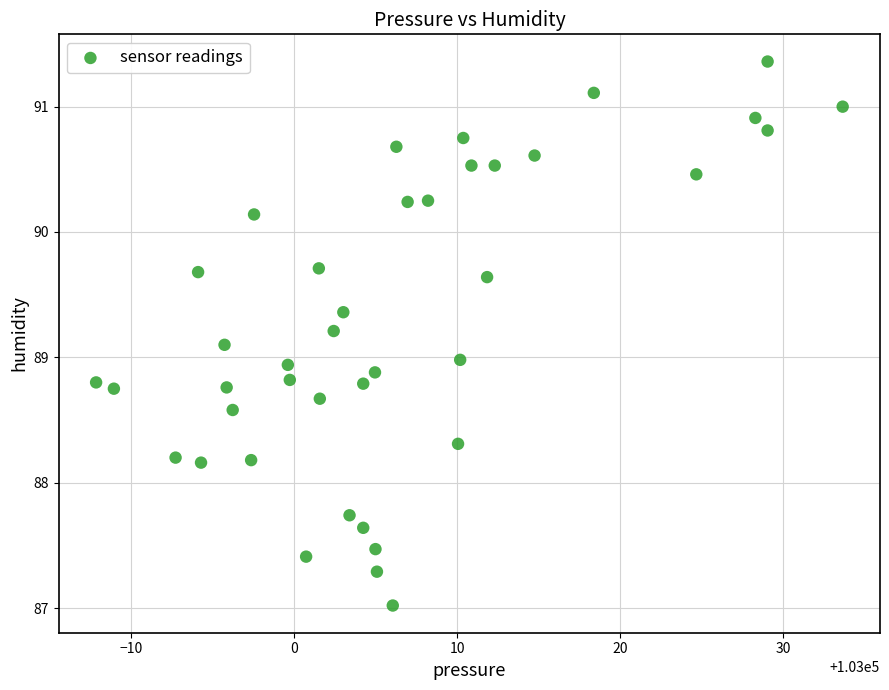

What is the range of X values (max minus min)?

45.8